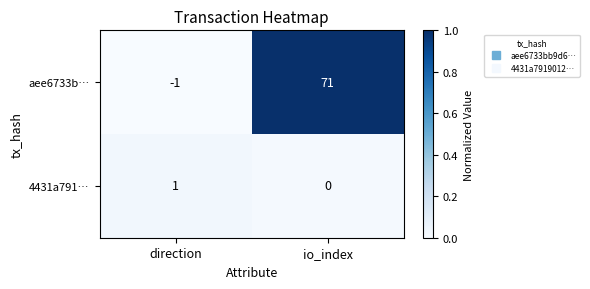

Count the number of categories in the chart.

2